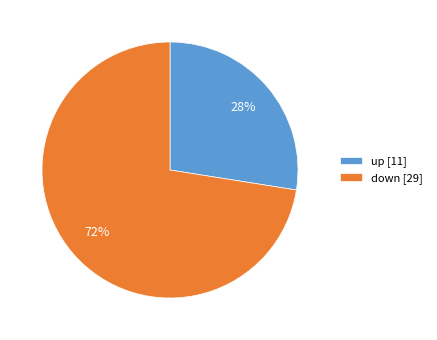

Approximately how many times larger is the value at up [11] compared to down [29]?

0.4